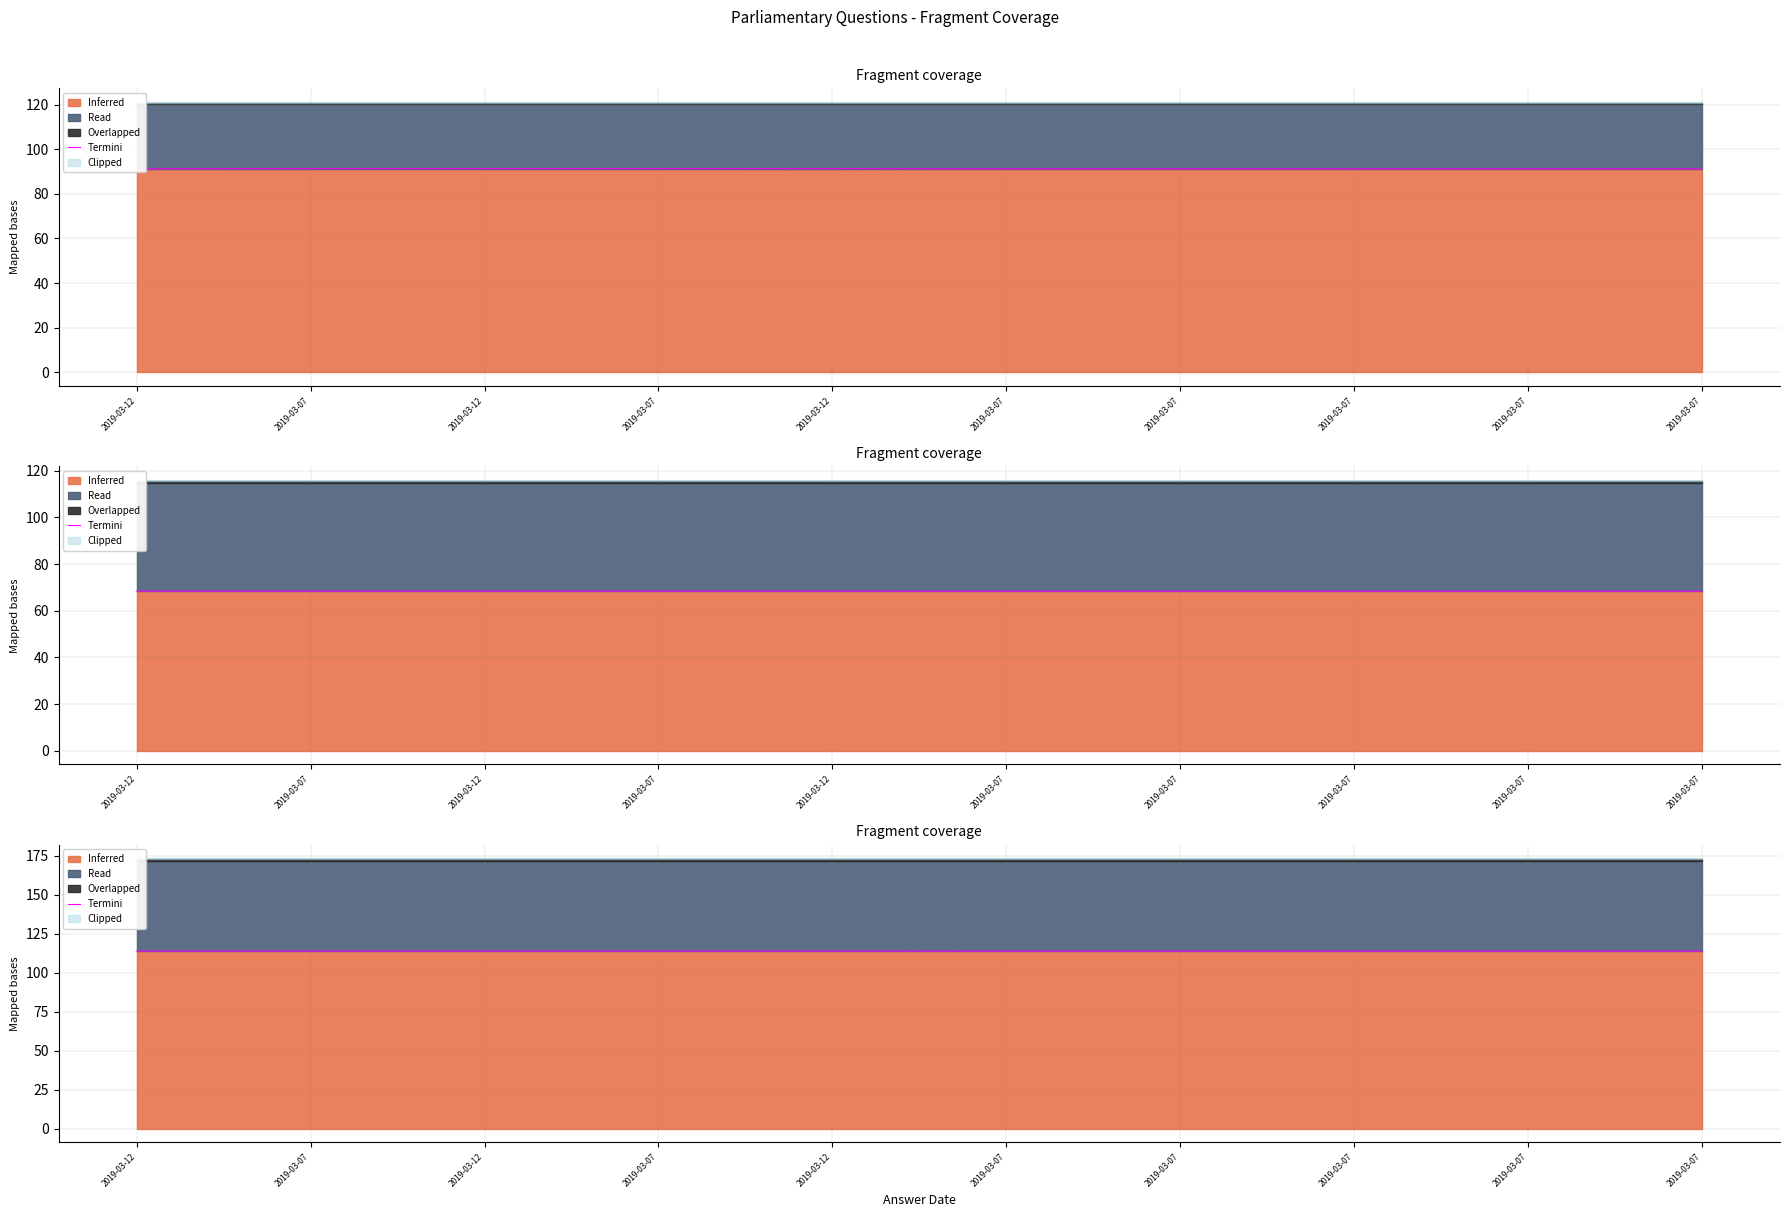

Is it true that the value at 2019-03-07 is 186.3?

False